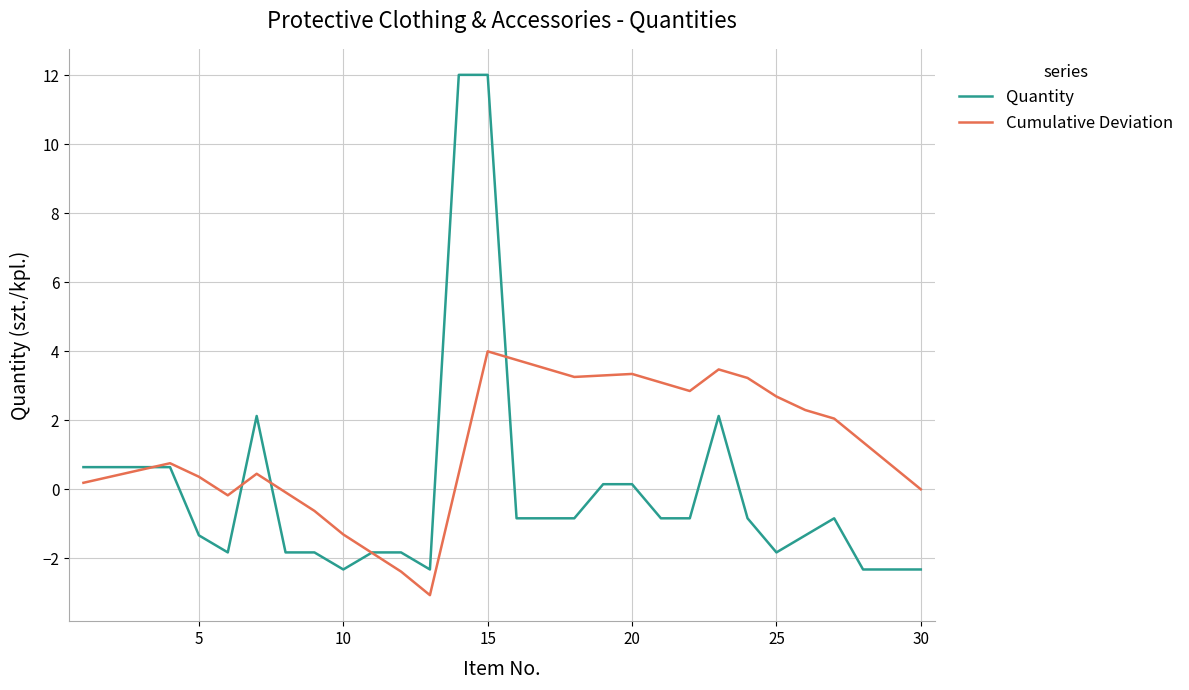

Which series has the largest total across all categories?

Cumulative Deviation